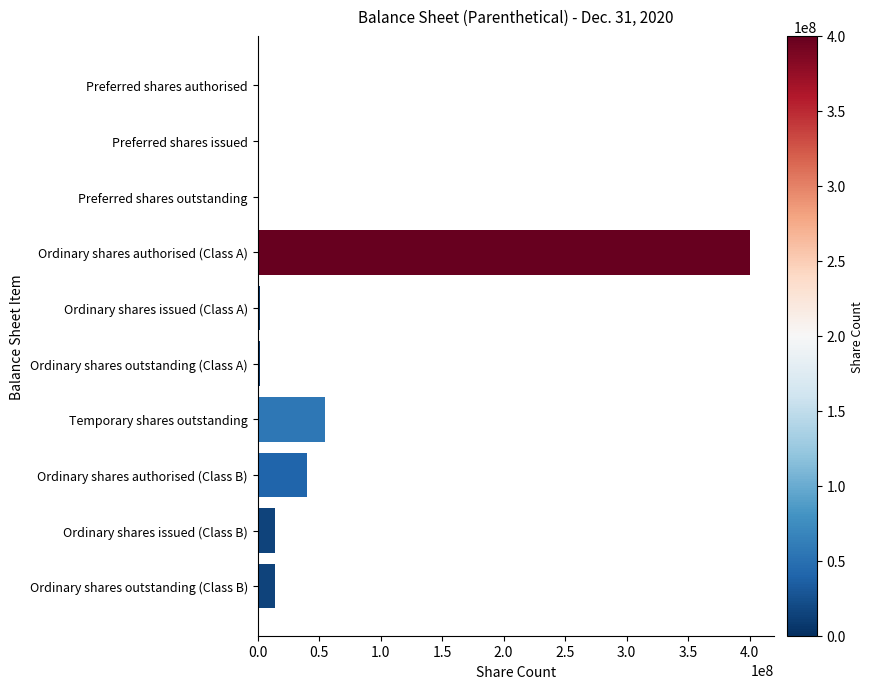

Read the value at Ordinary shares issued (Class B).

14375000